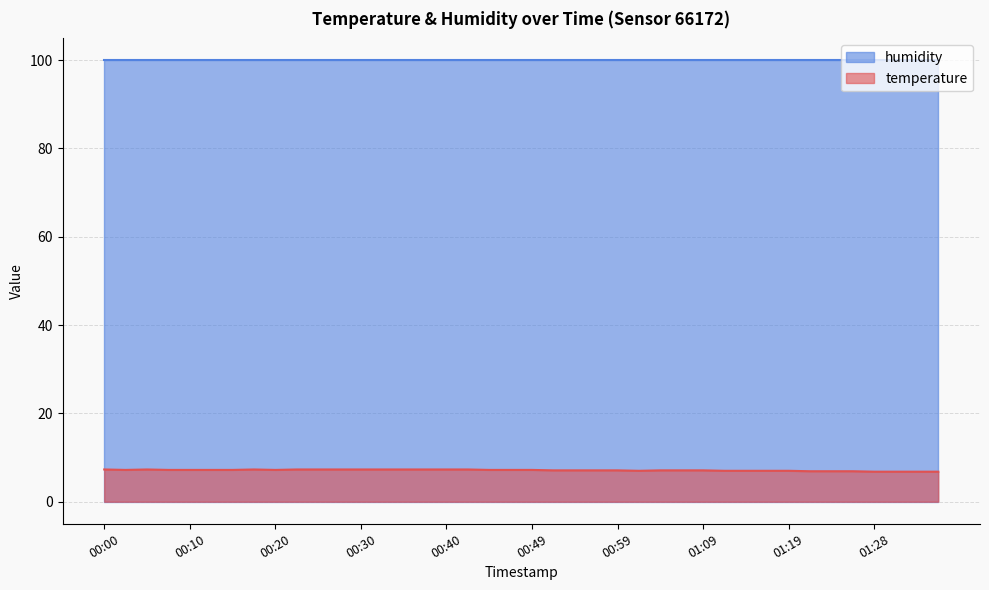

Which category has the lowest value across all series?

01:28